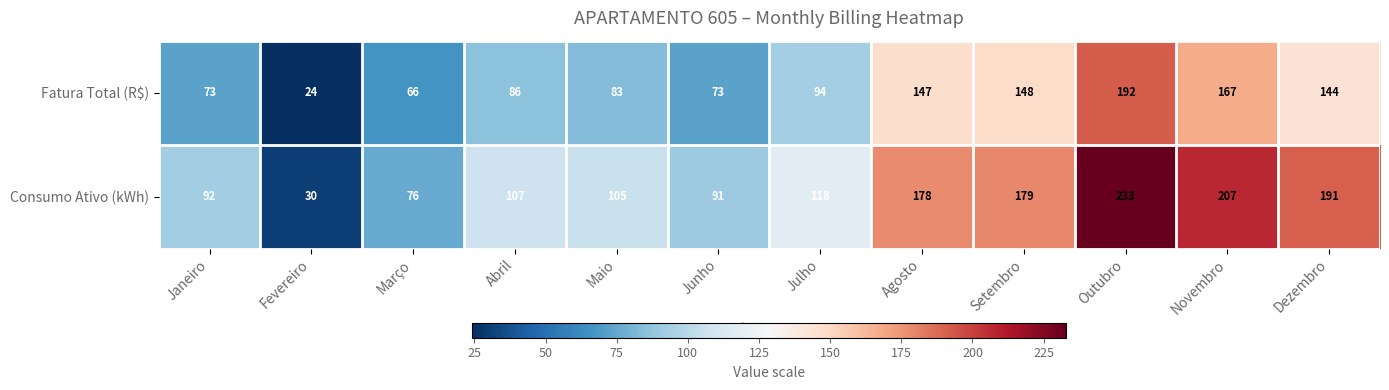

Which category has the highest value across all series?

Outubro